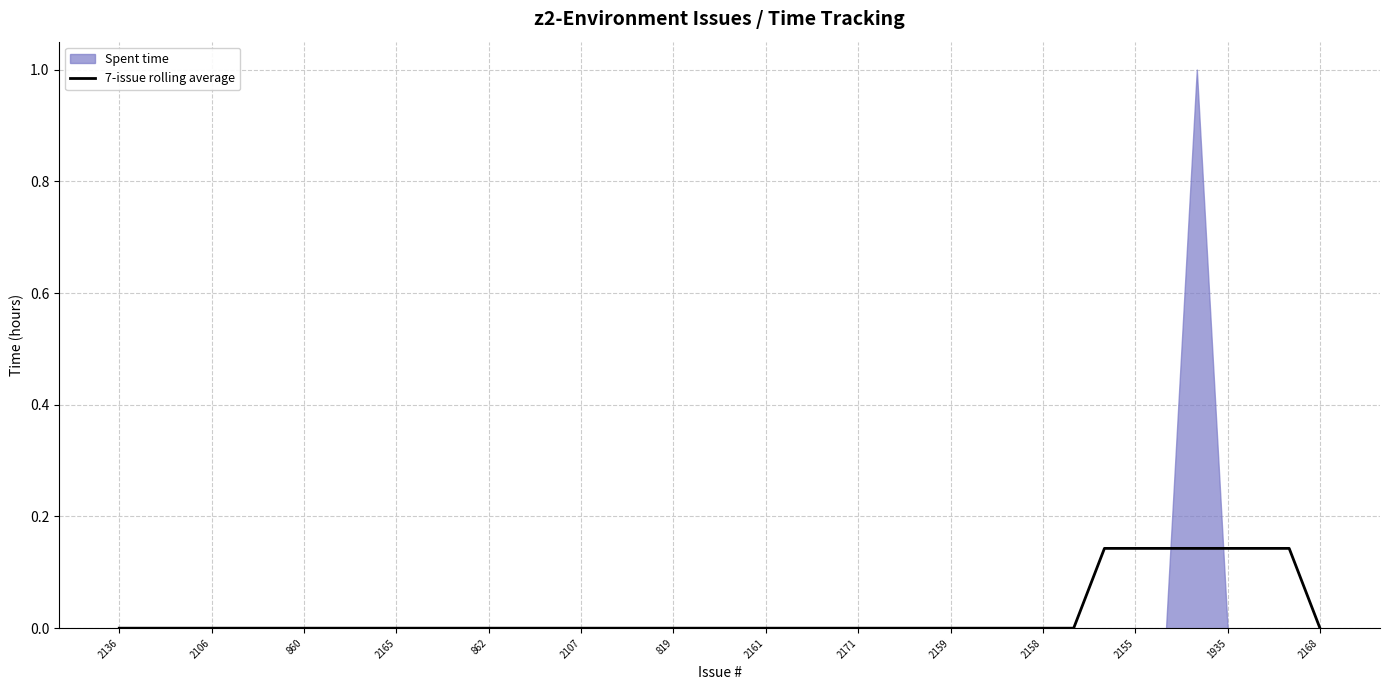

The 7-issue rolling average series shows 0.0 at 819. True or false?

True